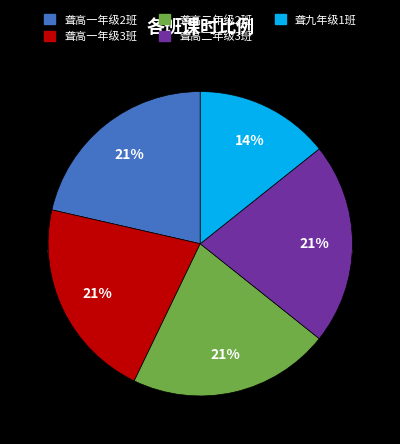

Rank the categories by value from lowest to highest.

聋九年级1班, 聋高一年级2班, 聋高一年级3班, 聋高二年级2班, 聋高二年级3班